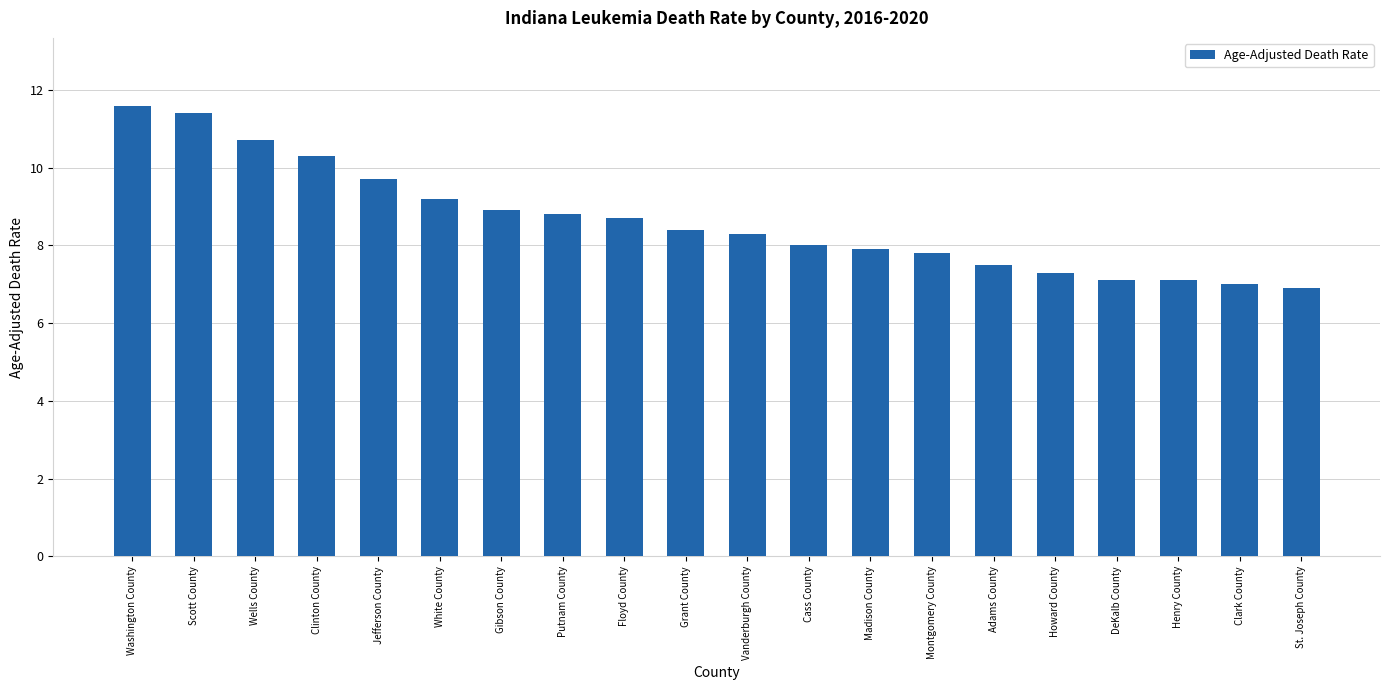

Reading left to right, what are all the values shown in this chart?

11.6	11.4	10.7	10.3	9.7	9.2	8.9	8.8	8.7	8.4	8.3	8.0	7.9	7.8	7.5	7.3	7.1	7.1	7.0	6.9